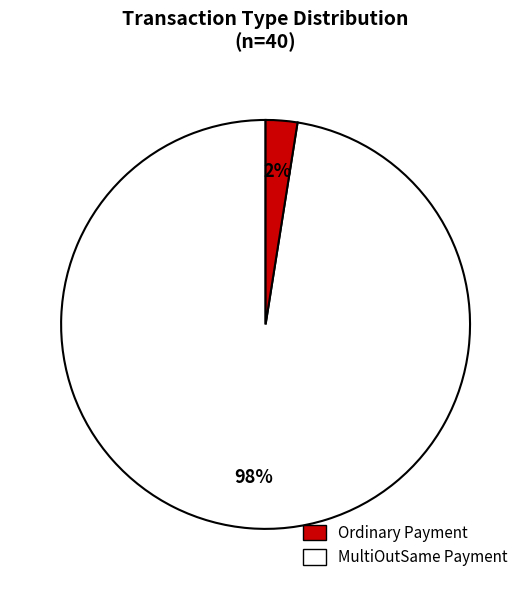

Between MultiOutSame Payment and Ordinary Payment, which is larger?

Ordinary Payment